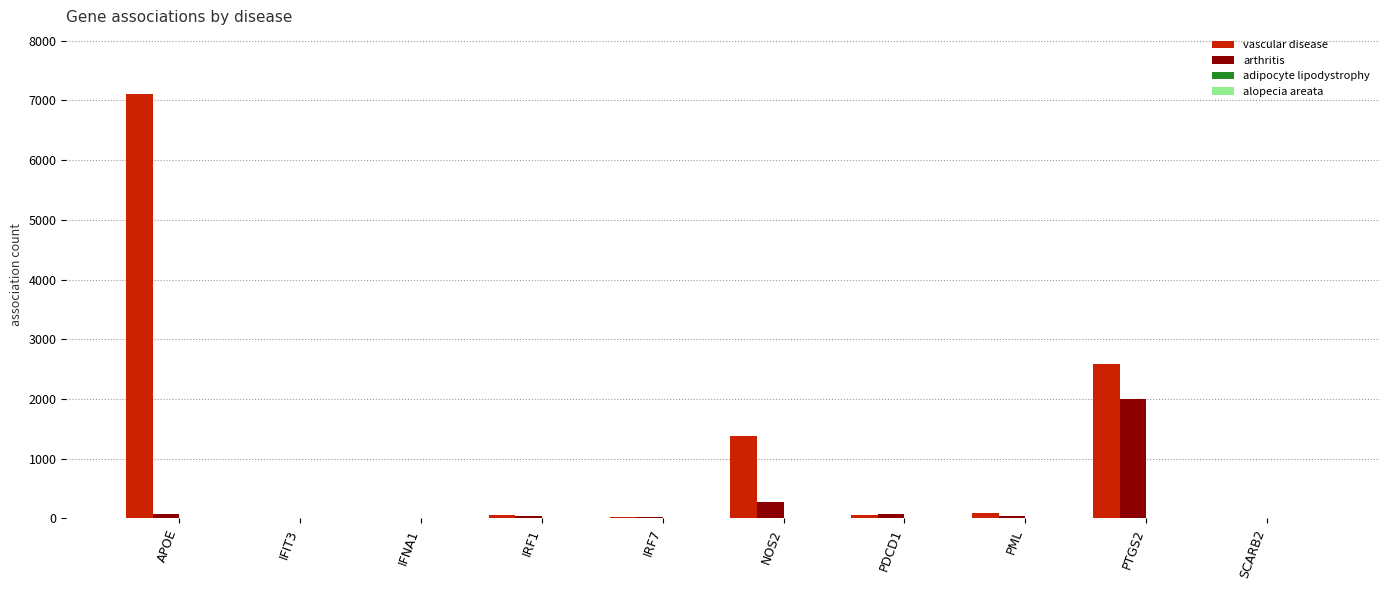

Between PDCD1 and PTGS2, which series saw the biggest shift?

vascular disease